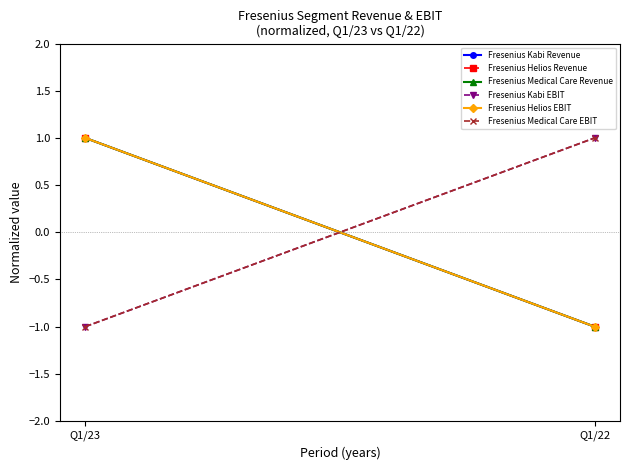

Reading right to left, transcribe all the data shown in this chart.

Fresenius Kabi Revenue: -1	1
Fresenius Helios Revenue: -1	1
Fresenius Medical Care Revenue: -1	1
Fresenius Kabi EBIT: 1	-1
Fresenius Helios EBIT: -1	1
Fresenius Medical Care EBIT: 1	-1